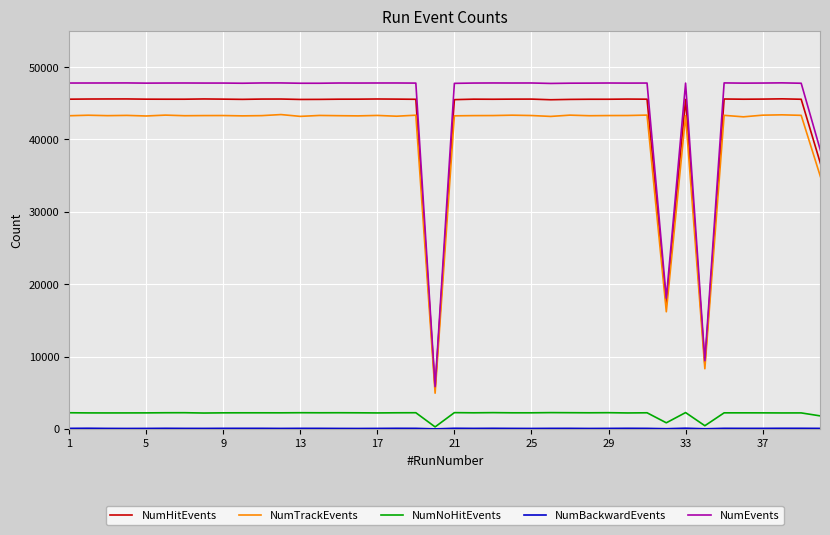

True or false: NumHitEvents and NumNoHitEvents intersect in this chart.

False